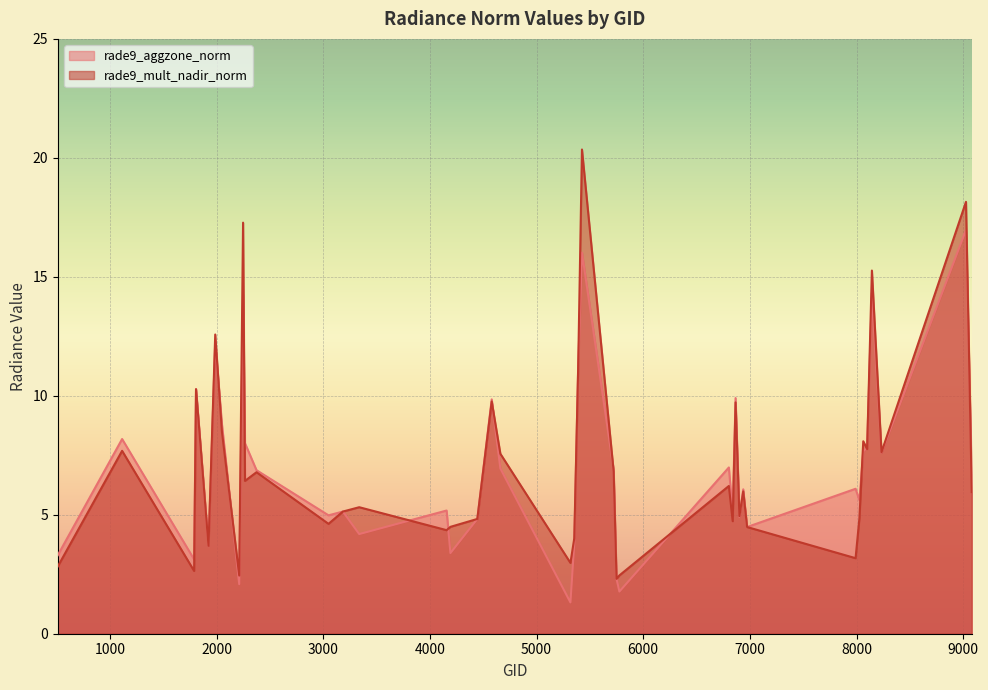

Reading right to left, transcribe all the data shown in this chart.

rade9_aggzone_norm: 9080=6.7	9026=17.0	8234=7.6	8144=14.3	8099=7.8	8063=7.7	8027=5.6	7991=6.1	6974=4.5	6938=6.1	6902=4.9	6866=9.9	6839=5.1	6803=7.0	5777=1.8	5750=2.3	5723=6.9	5426=16.0	5390=11.1	5354=3.8	5318=1.3	4661=6.9	4580=9.8	4445=4.8	4193=3.4	4157=5.2	3338=4.2	3185=5.1	3050=5.0	2375=6.9	2267=8.0	2249=14.3	2213=2.1	2051=8.8	1988=12.2	1925=3.7	1808=10.3	1790=3.1	1115=8.2	512=3.3
rade9_mult_nadir_norm: 9080=6.0	9026=18.2	8234=7.6	8144=15.3	8099=7.8	8063=8.1	8027=4.9	7991=3.2	6974=4.5	6938=6.0	6902=4.9	6866=9.7	6839=4.7	6803=6.2	5777=2.5	5750=2.3	5723=6.8	5426=20.4	5390=11.1	5354=4.0	5318=3.0	4661=7.6	4580=9.8	4445=4.8	4193=4.5	4157=4.4	3338=5.3	3185=5.1	3050=4.6	2375=6.8	2267=6.4	2249=17.3	2213=2.4	2051=8.5	1988=12.6	1925=3.7	1808=10.3	1790=2.6	1115=7.7	512=2.8